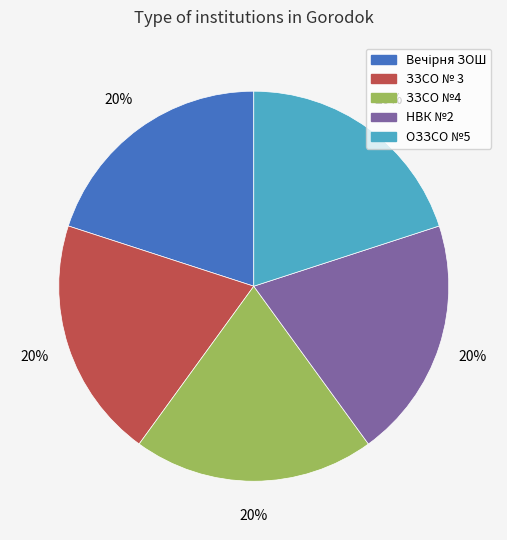

Does any single category account for the majority?

No